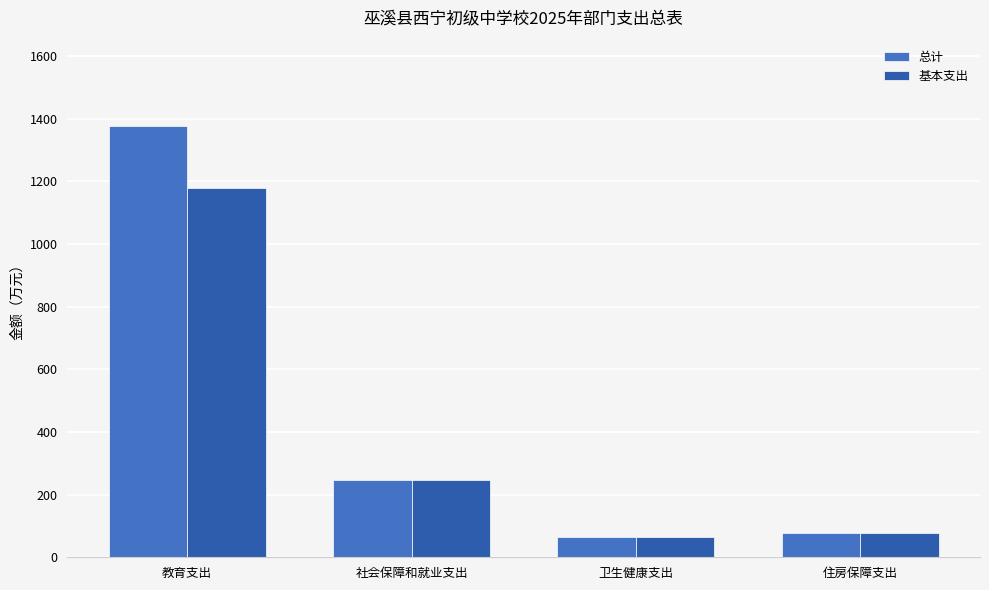

What is the average value of the 基本支出 series?

391.5